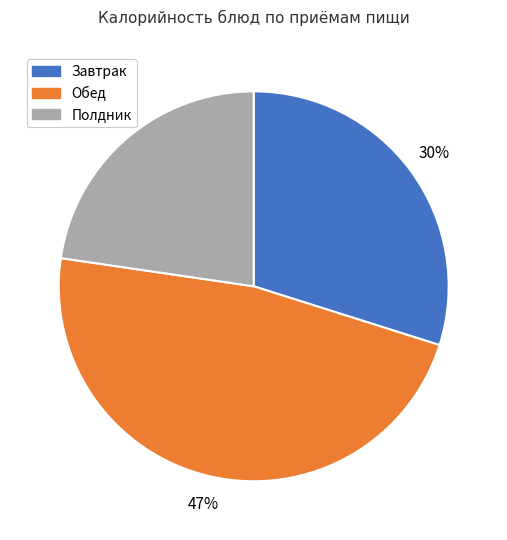

Is there any slice that represents more than half of the pie?

No